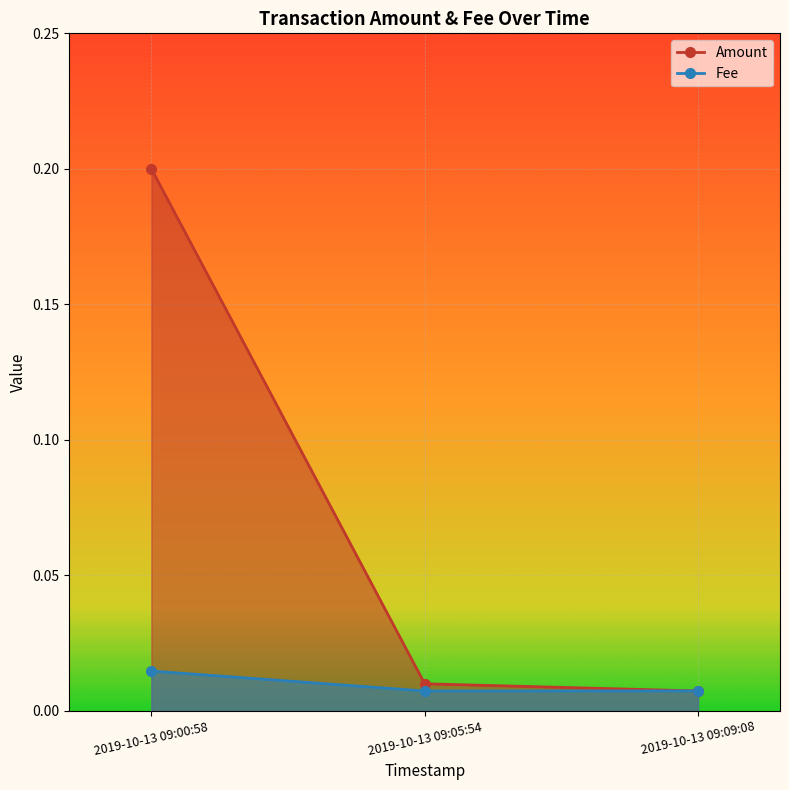

Reading right to left, transcribe all the data shown in this chart.

Amount: 0.0	0.0	0.2
Fee: 0.0	0.0	0.0